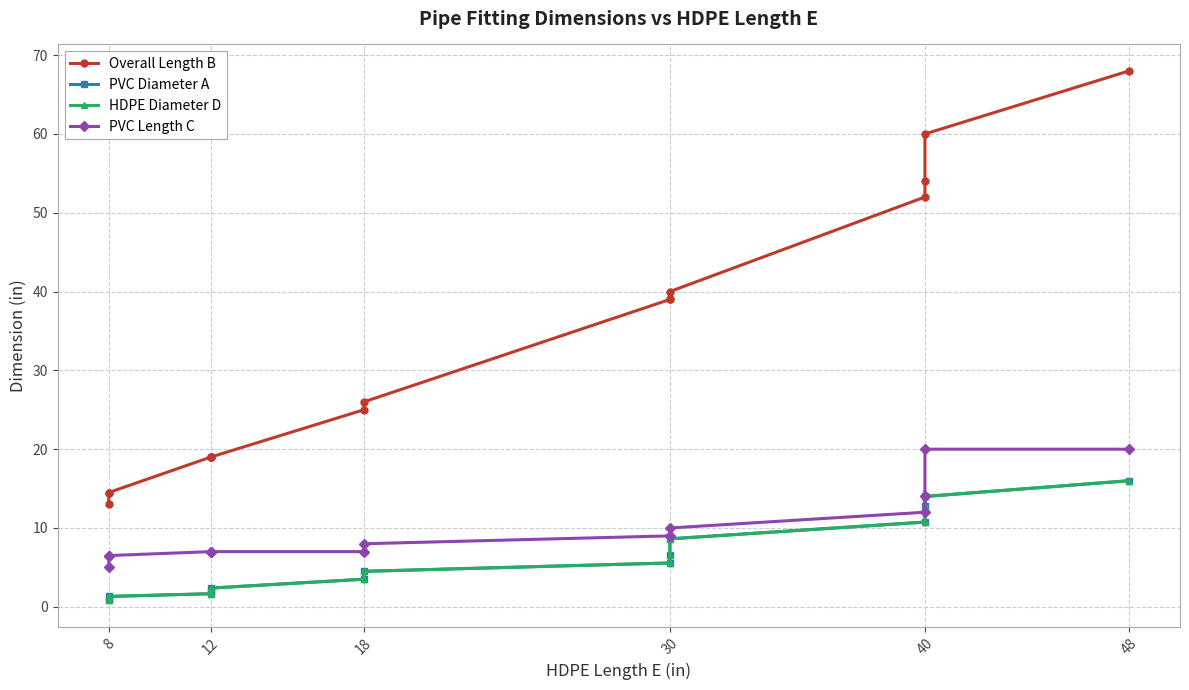

True or false: PVC Length C and Overall Length B intersect in this chart.

False